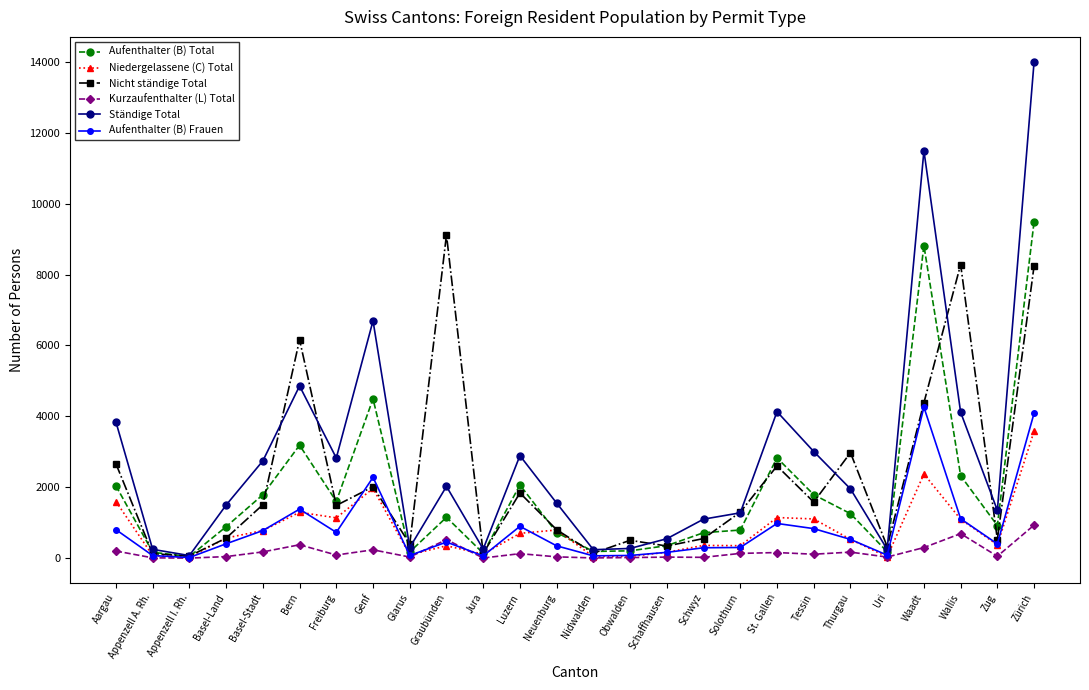

Is the value of Niedergelassene (C) Total at Jura greater than the value of Aufenthalter (B) Total at Waadt?

No